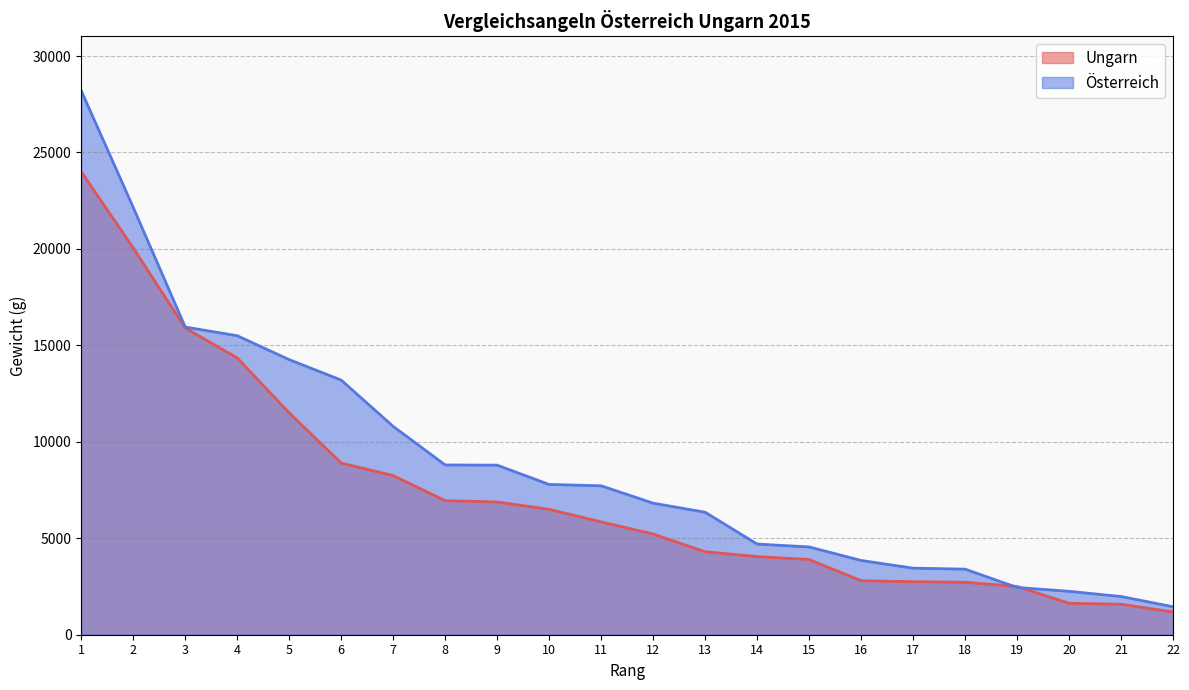

Read the Ungarn value at 18, to the nearest 10.

2720